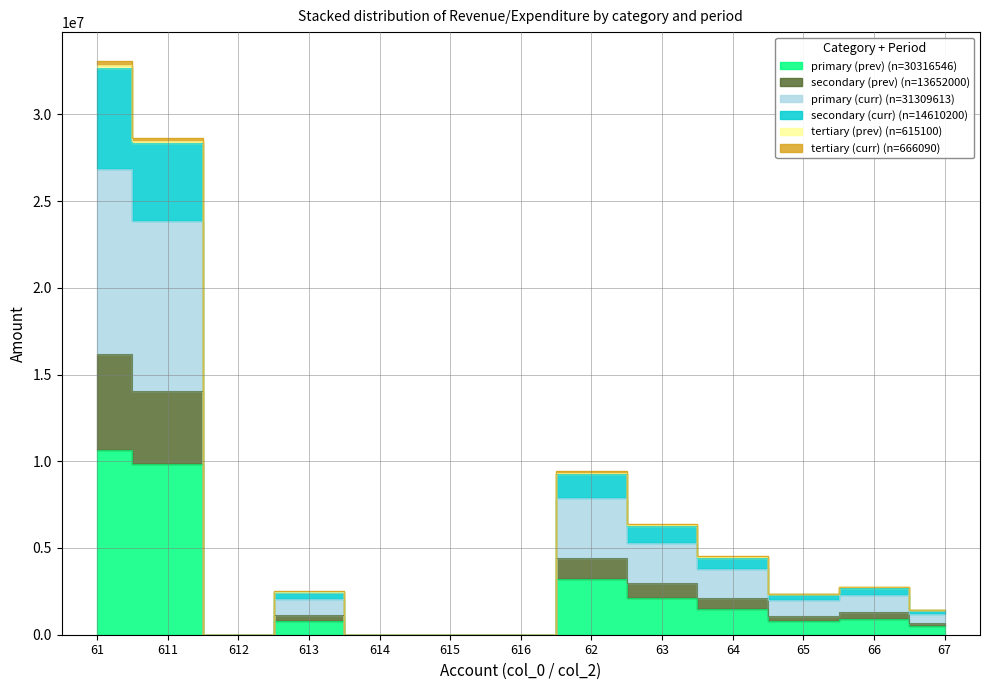

True or false: primary (curr) and secondary (curr) cross at least once.

False